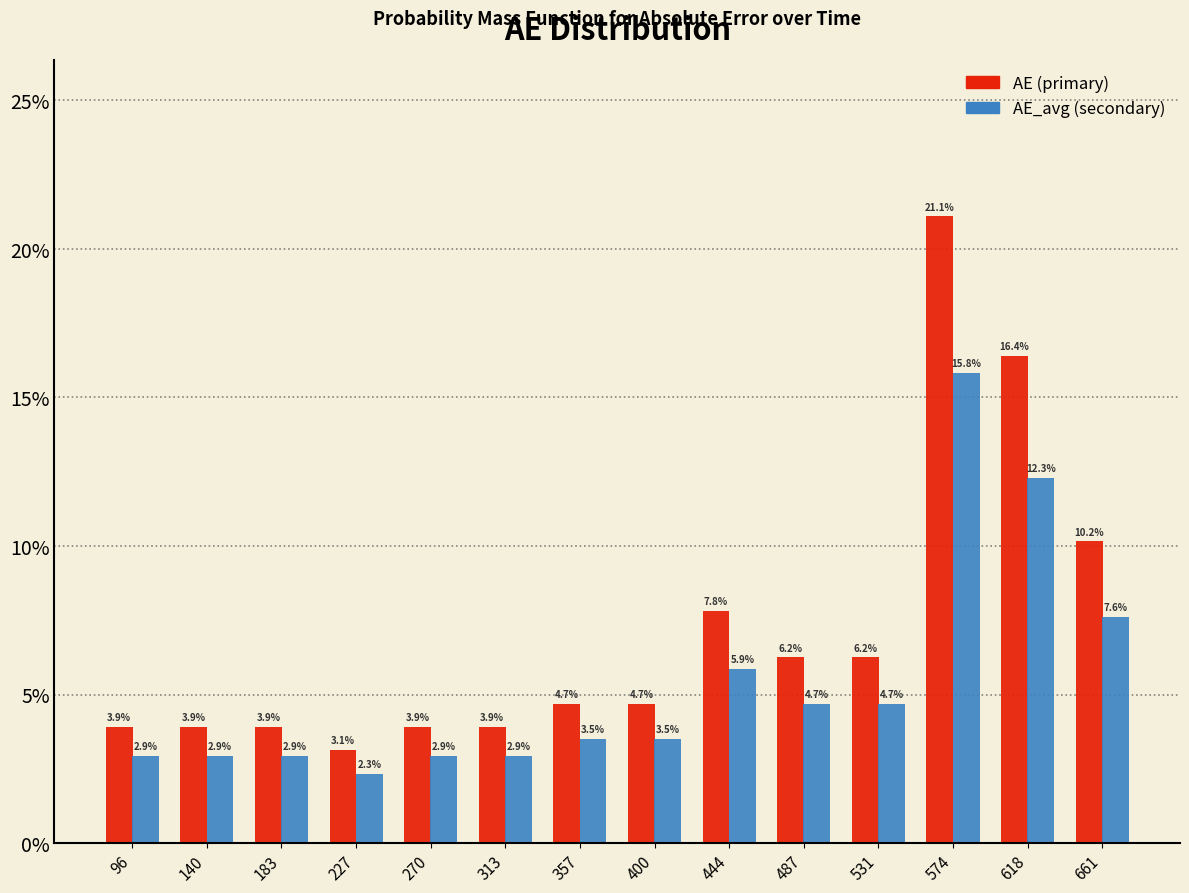

What is the height of the AE (primary) bar covering 290 to 335 on the x-axis? The bar edges are not printed on the chart, so give them approximately, as read against the axis.

3.9